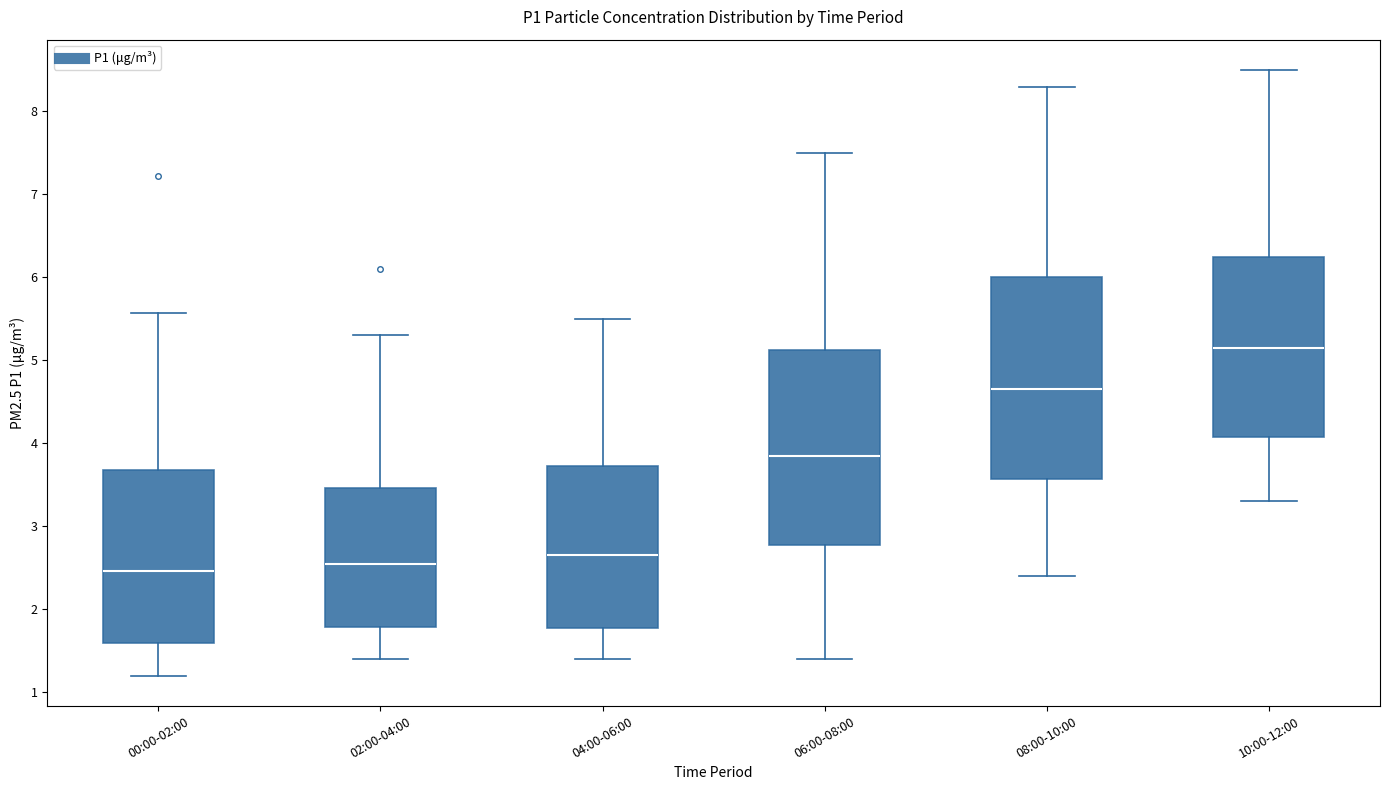

Reading left to right, transcribe this box plot: for each box, give where its median line is, the range the box spans, and where its two whiskers end, as read against the y-axis. The values are not printed on the chart, so give them approximately, as read against the axis.

00:00-02:00: median 2.5, box 1.6 to 3.7, whiskers 1.2 to 5.6
02:00-04:00: median 2.6, box 1.8 to 3.5, whiskers 1.4 to 5.3
04:00-06:00: median 2.7, box 1.8 to 3.7, whiskers 1.4 to 5.5
06:00-08:00: median 3.9, box 2.8 to 5.1, whiskers 1.4 to 7.5
08:00-10:00: median 4.7, box 3.6 to 6.0, whiskers 2.4 to 8.3
10:00-12:00: median 5.2, box 4.1 to 6.3, whiskers 3.3 to 8.5